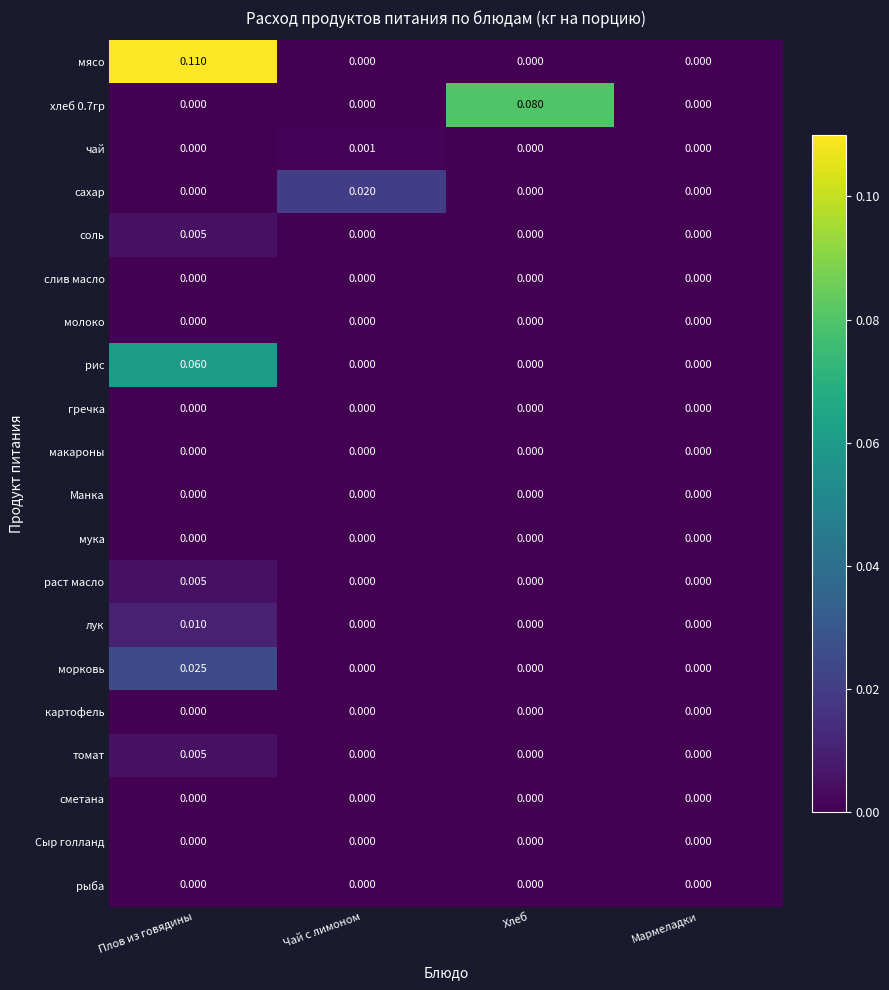

Between Плов из говядины and Мармеладки, which series saw the biggest shift?

мясо